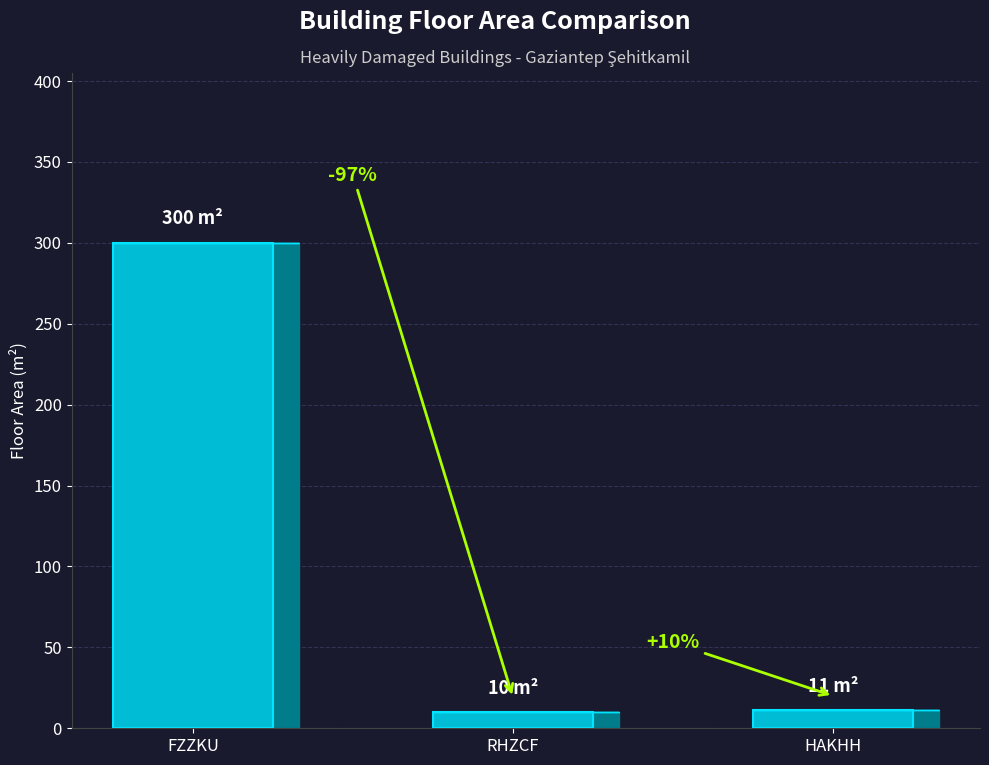

Which category has the lowest value across all series?

RHZCF